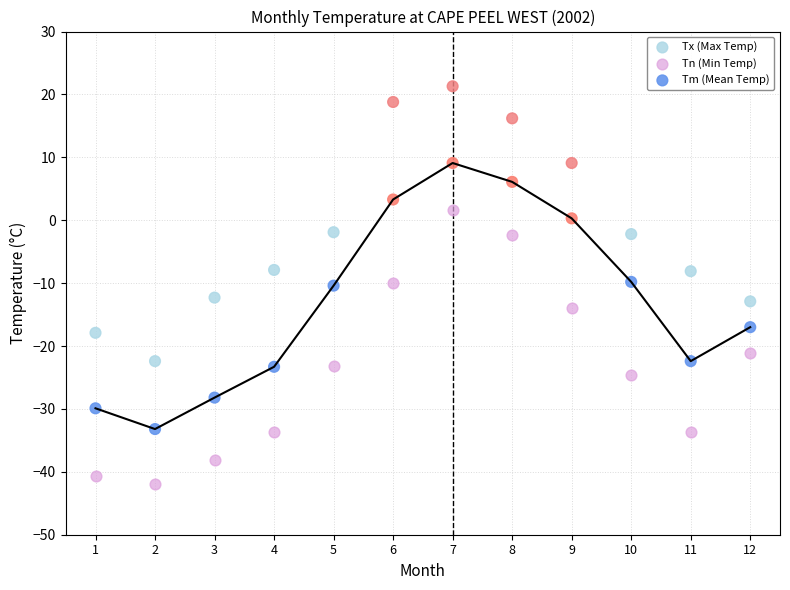

Which series reaches the minimum Y coordinate?

Tn (Min Temp)